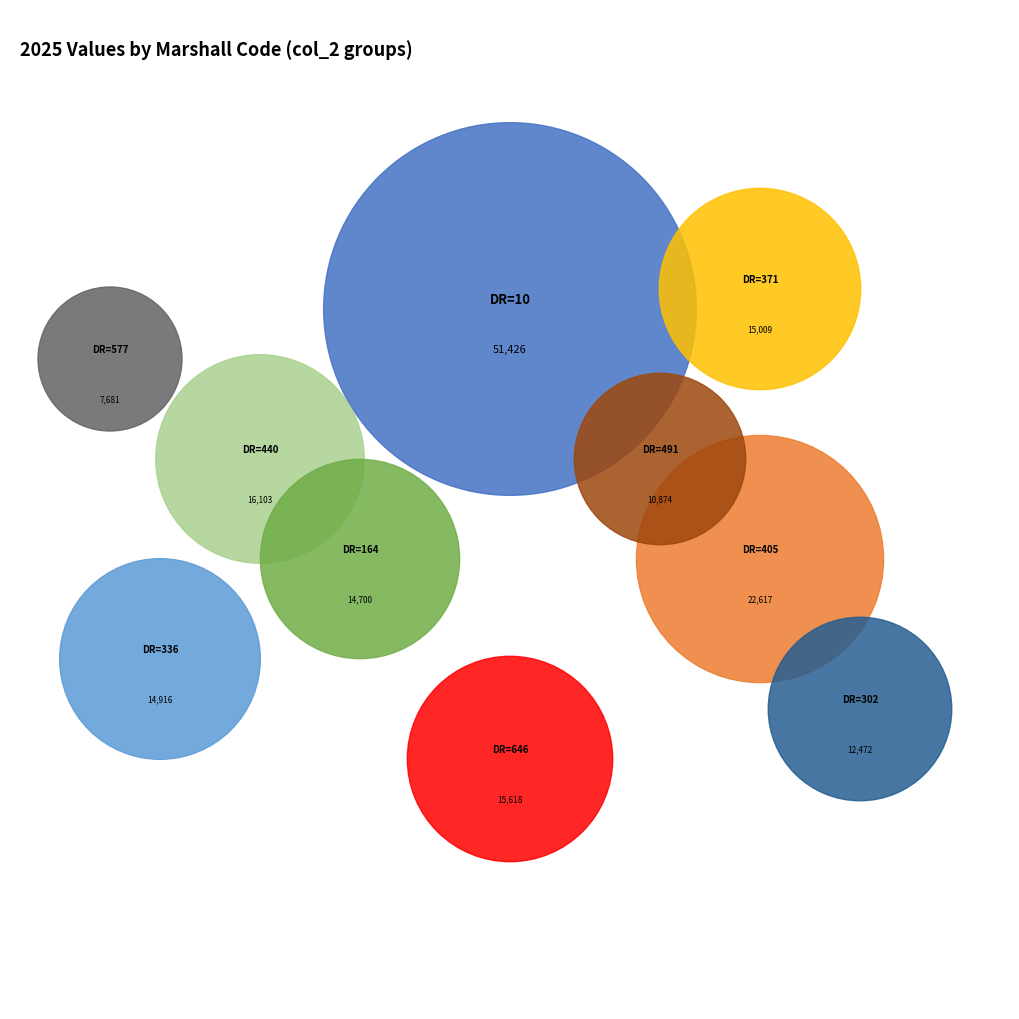

Is it true that 7123 is 18% of the pie?

False